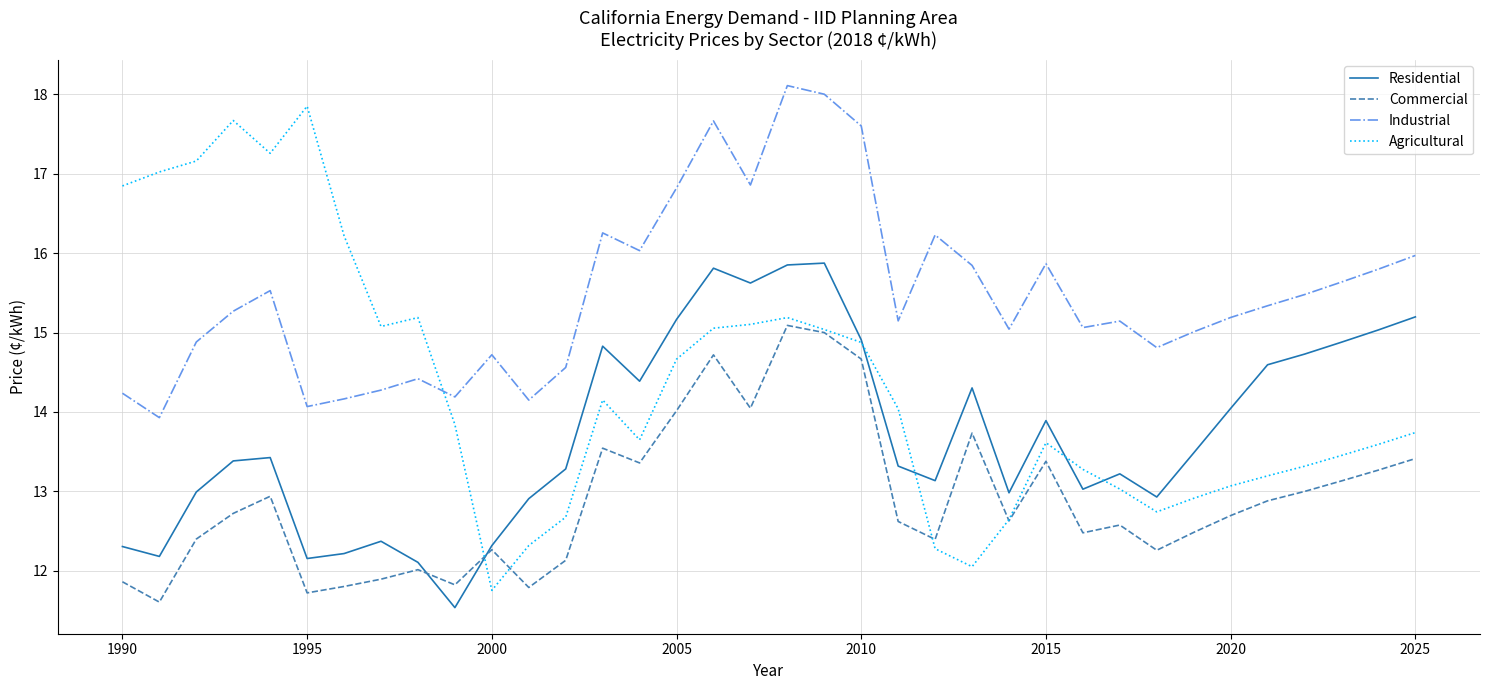

What is the minimum value for Agricultural?

11.8